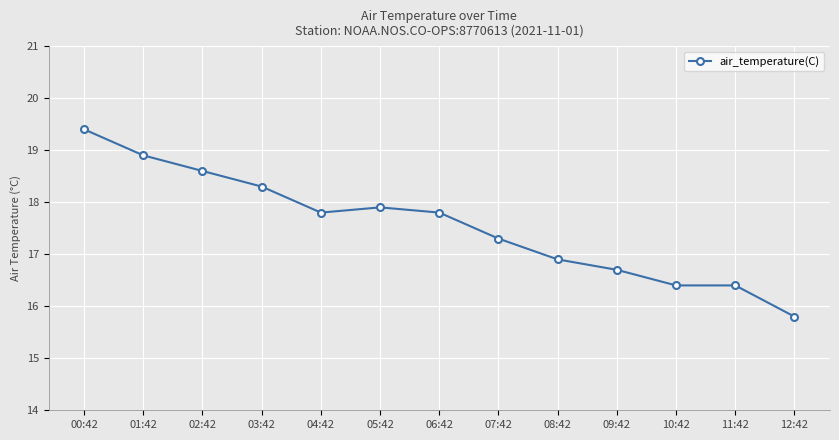

What is the minimum value shown in the chart?

15.8